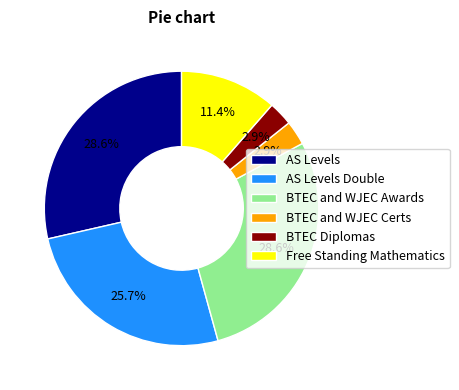

What percentage is the AS Levels slice, to the nearest percent?

29%